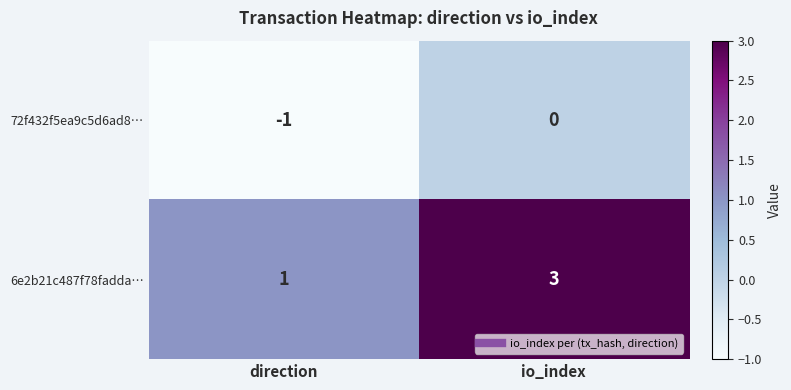

At which category does the chart reach its peak across all series?

io_index